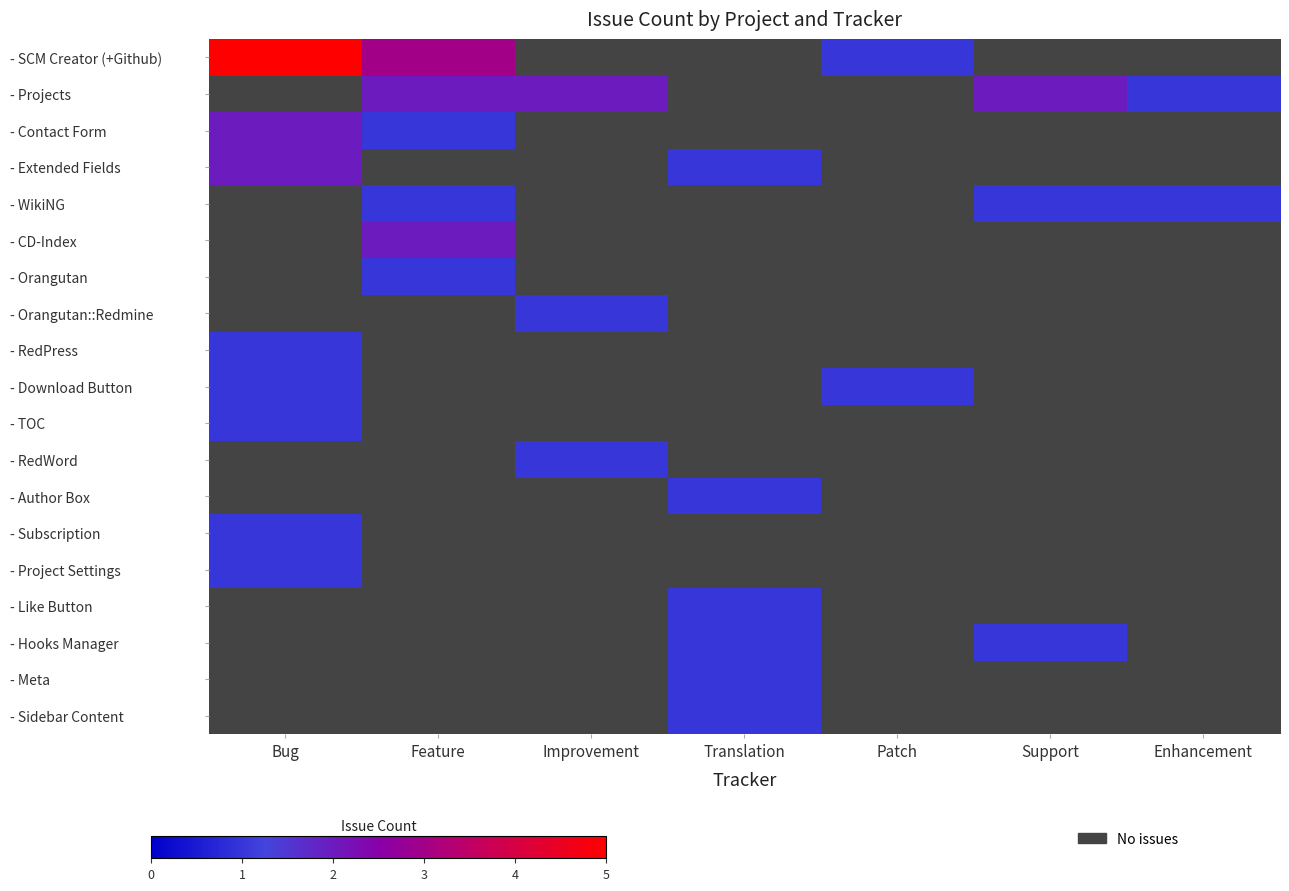

Between Feature and Translation, which series saw the biggest shift?

- SCM Creator (+Github)